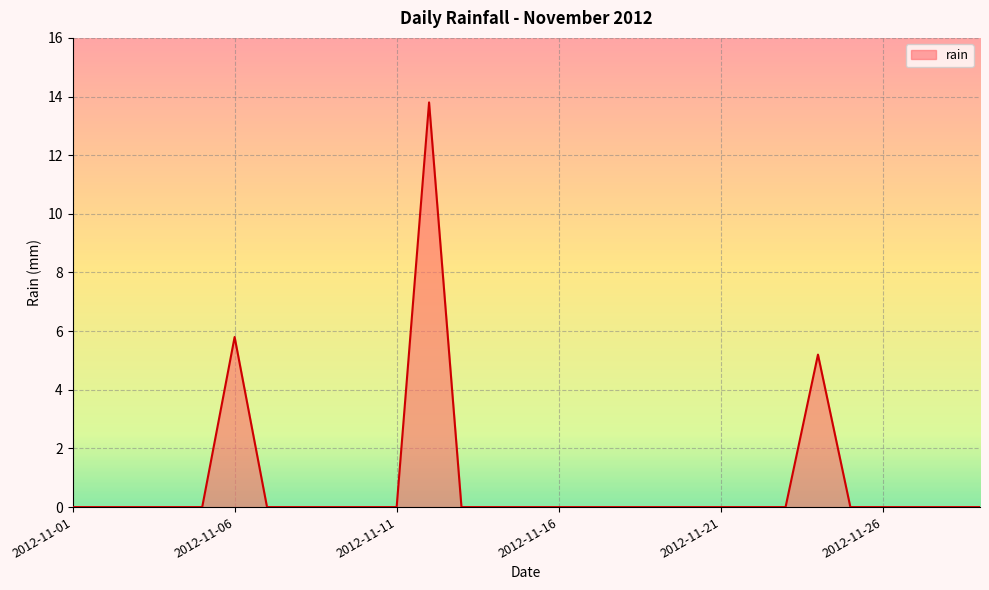

What is the greatest value displayed?

13.8